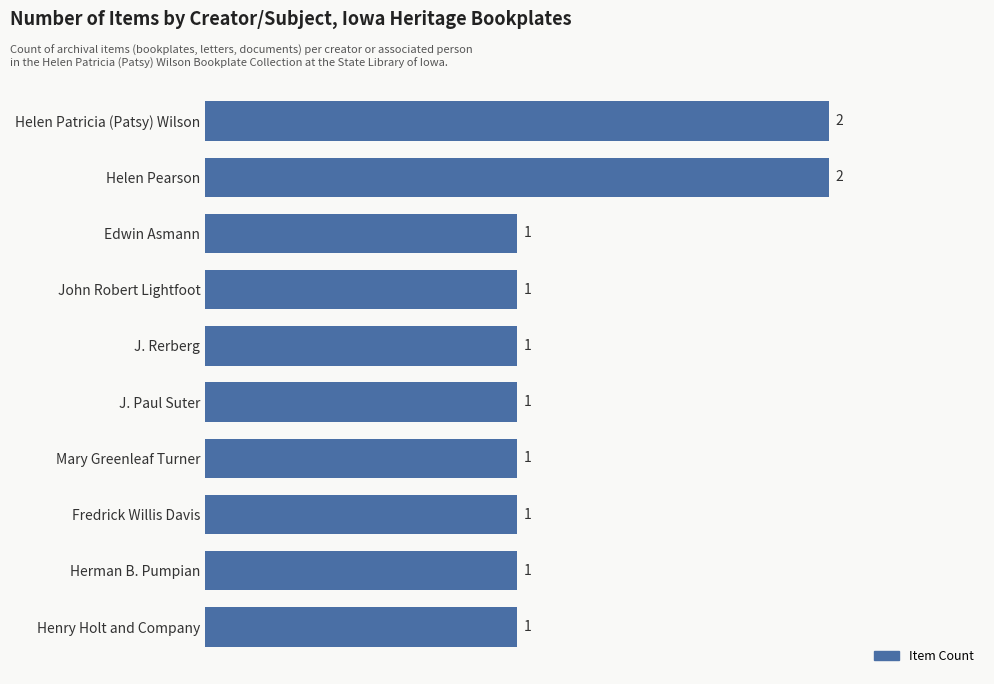

What is the minimum value shown in the chart?

1